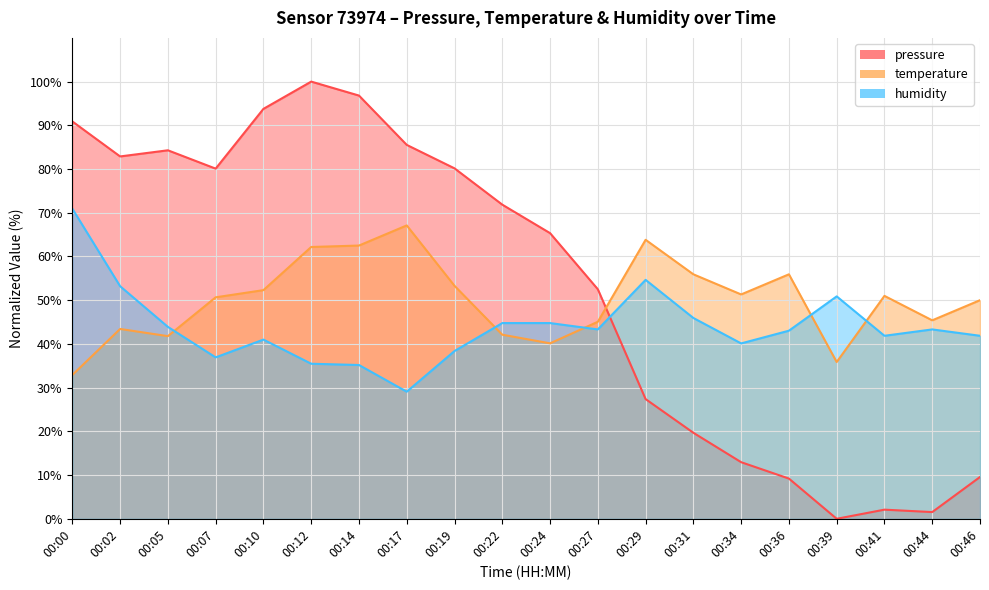

In humidity, how many points are lower than both neighbors (excluding endpoints)?

5